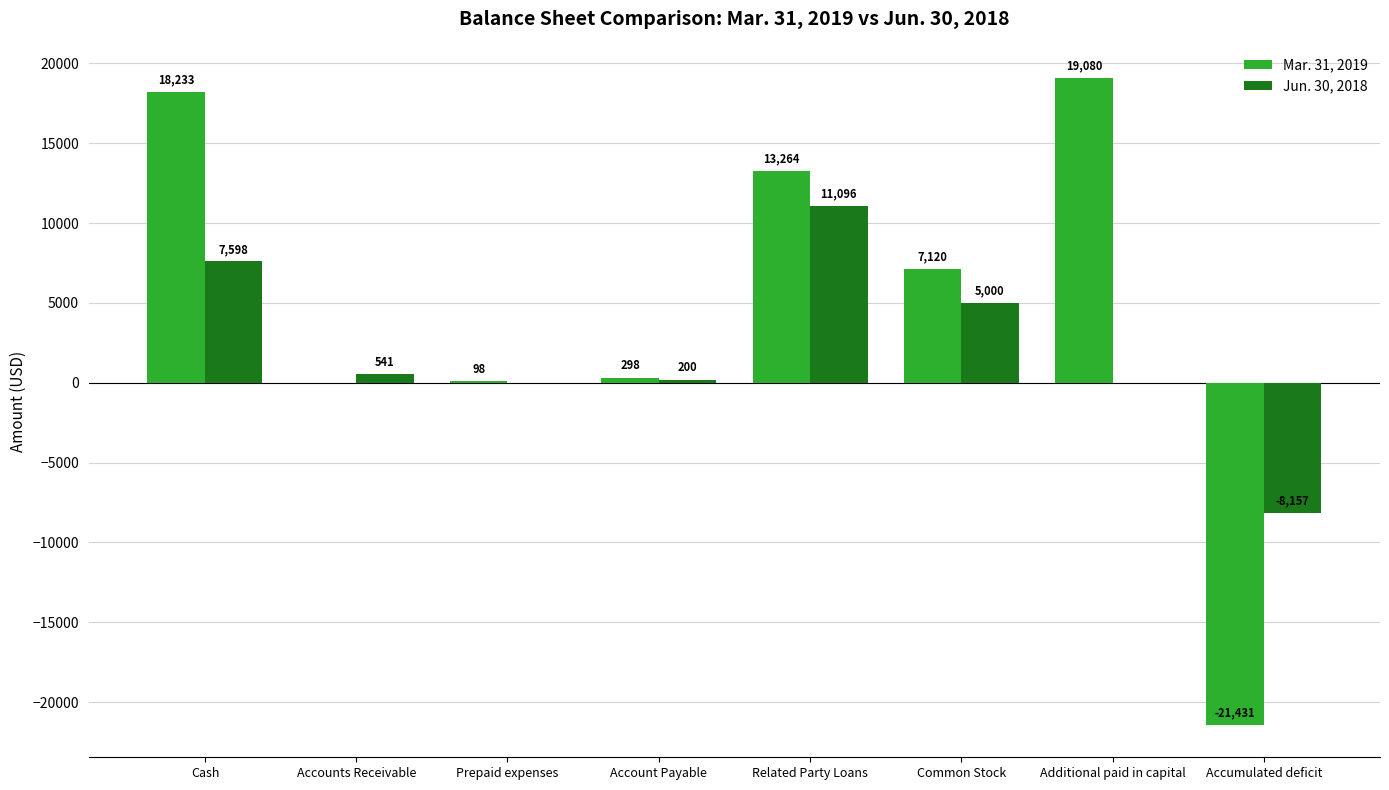

What is the spread (max minus min) of values at Common Stock?

2120